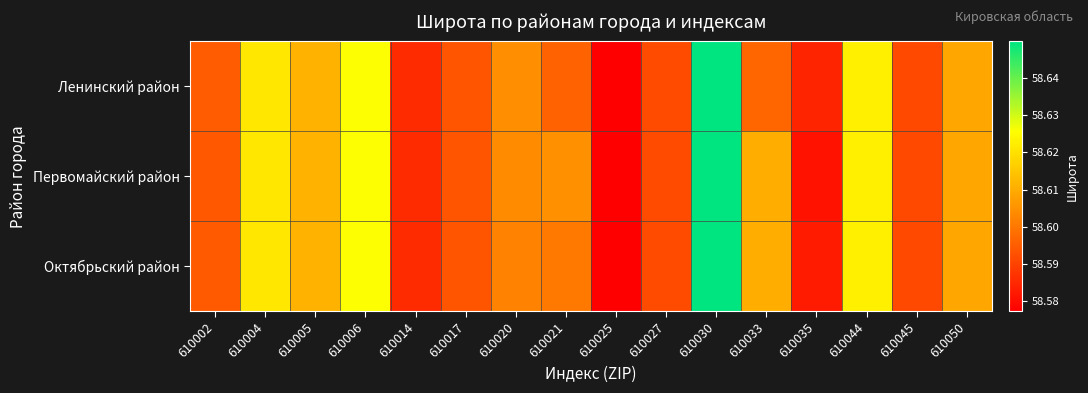

What is the greatest value displayed?

58.6